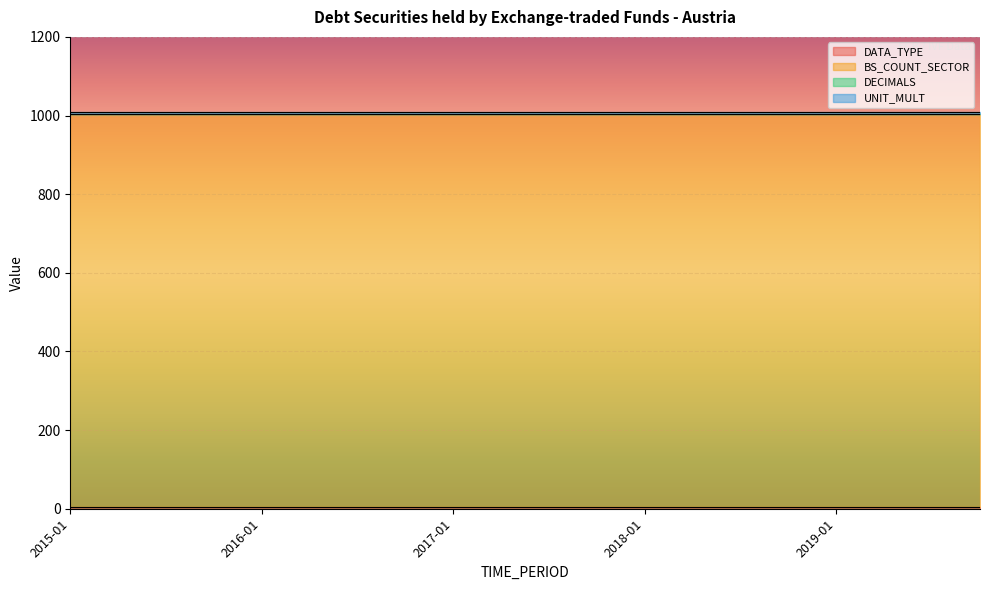

Reading left to right, transcribe all the data shown in this chart.

DATA_TYPE: 2015-01=4	2015-04=4	2015-07=4	2015-10=4	2016-01=4	2016-04=4	2016-07=4	2016-10=4	2017-01=4	2017-04=4	2017-07=4	2017-10=4	2018-01=4	2018-04=4	2018-07=4	2018-10=4	2019-01=4	2019-04=4	2019-07=4	2019-10=4
BS_COUNT_SECTOR: 2015-01=1000	2015-04=1000	2015-07=1000	2015-10=1000	2016-01=1000	2016-04=1000	2016-07=1000	2016-10=1000	2017-01=1000	2017-04=1000	2017-07=1000	2017-10=1000	2018-01=1000	2018-04=1000	2018-07=1000	2018-10=1000	2019-01=1000	2019-04=1000	2019-07=1000	2019-10=1000
DECIMALS: 2015-01=0	2015-04=0	2015-07=0	2015-10=0	2016-01=0	2016-04=0	2016-07=0	2016-10=0	2017-01=0	2017-04=0	2017-07=0	2017-10=0	2018-01=0	2018-04=0	2018-07=0	2018-10=0	2019-01=0	2019-04=0	2019-07=0	2019-10=0
UNIT_MULT: 2015-01=6	2015-04=6	2015-07=6	2015-10=6	2016-01=6	2016-04=6	2016-07=6	2016-10=6	2017-01=6	2017-04=6	2017-07=6	2017-10=6	2018-01=6	2018-04=6	2018-07=6	2018-10=6	2019-01=6	2019-04=6	2019-07=6	2019-10=6